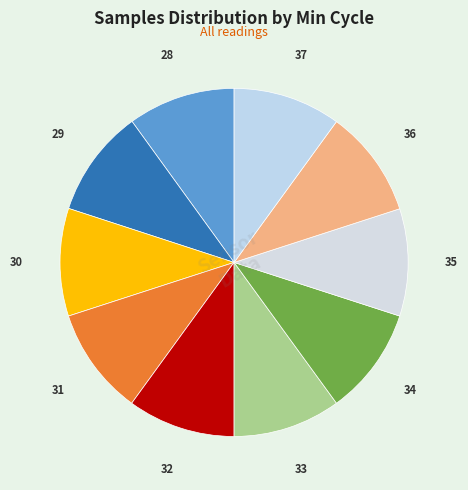

Count the number of slices in the pie.

10